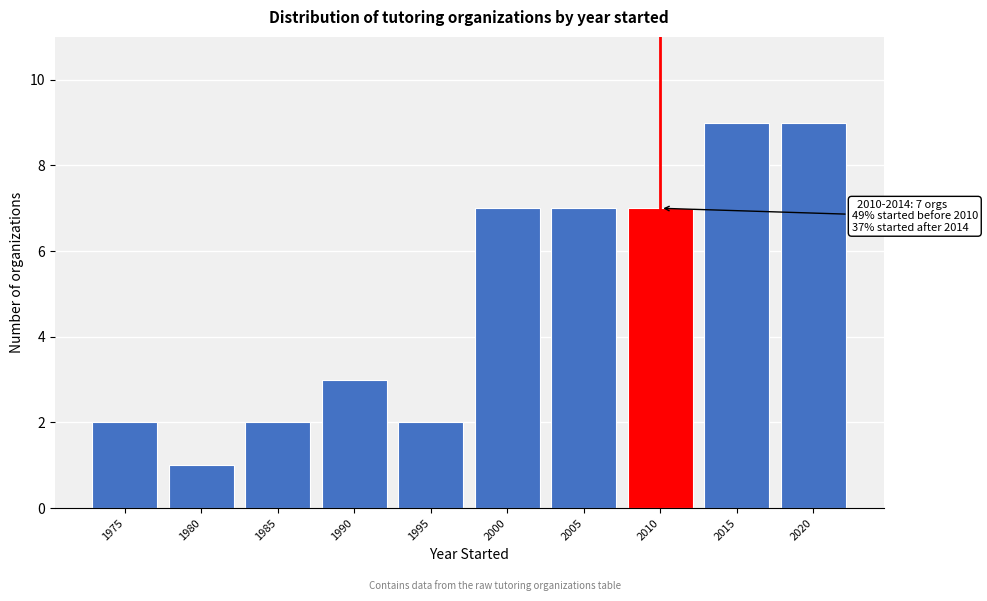

Reading right to left, transcribe all the data shown in this chart.

9	9	7	7	7	2	3	2	1	2